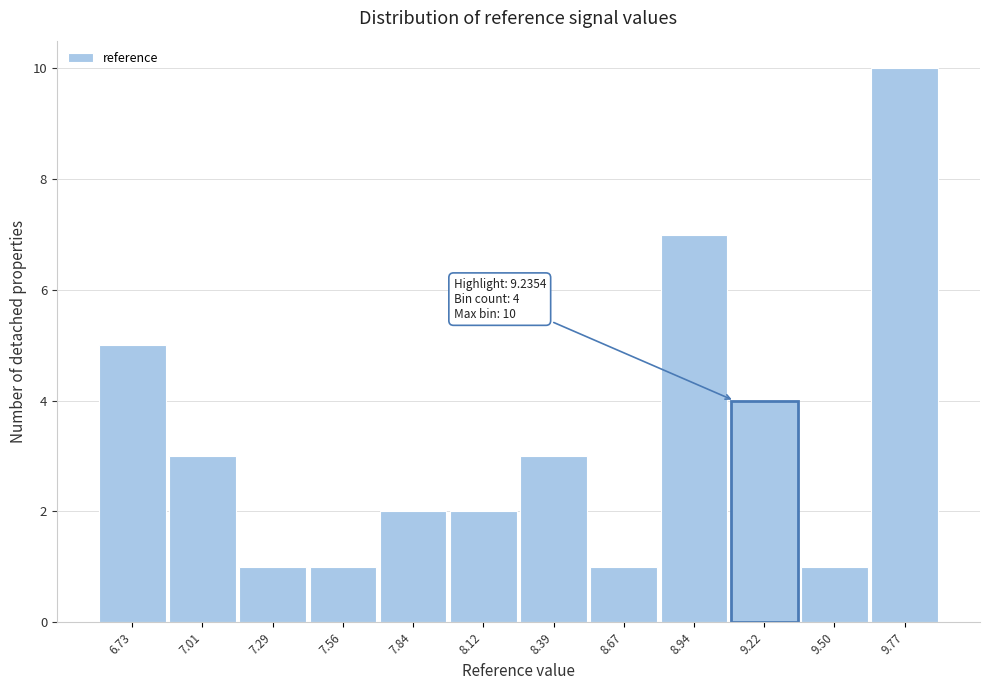

Reading left to right, what are all the values shown in this chart?

6.73=5	7.01=3	7.29=1	7.56=1	7.84=2	8.12=2	8.39=3	8.67=1	8.94=7	9.22=4	9.50=1	9.77=10